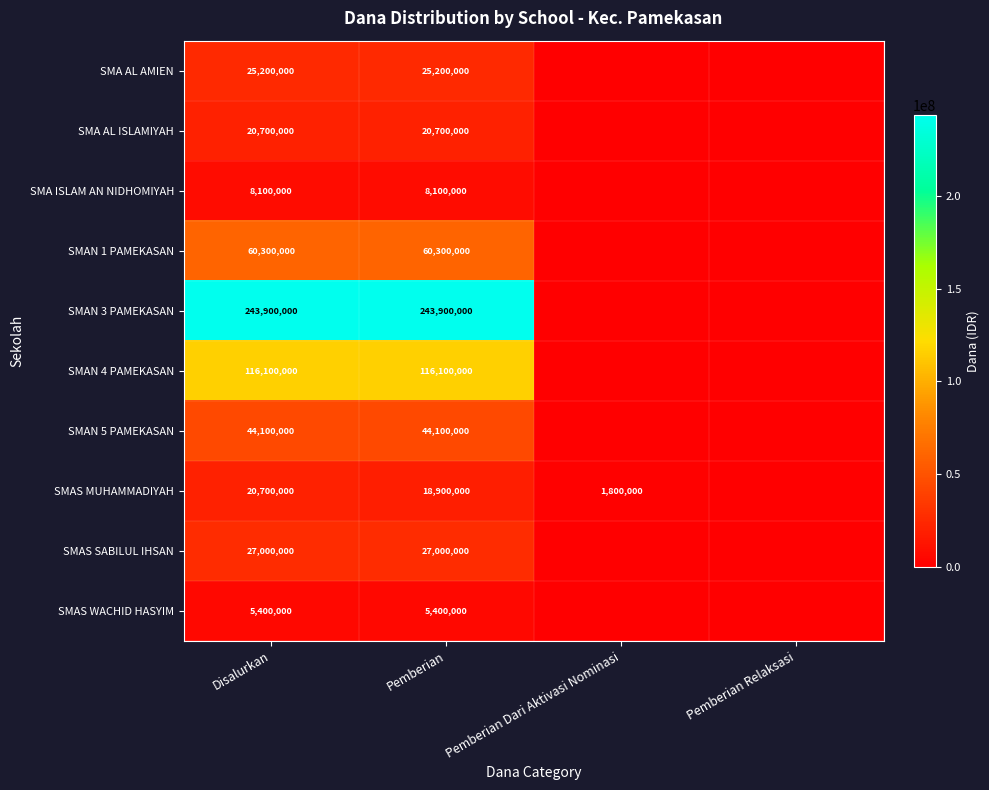

True or false: SMAN 3 PAMEKASAN has a value of 402808506 at Pemberian.

False